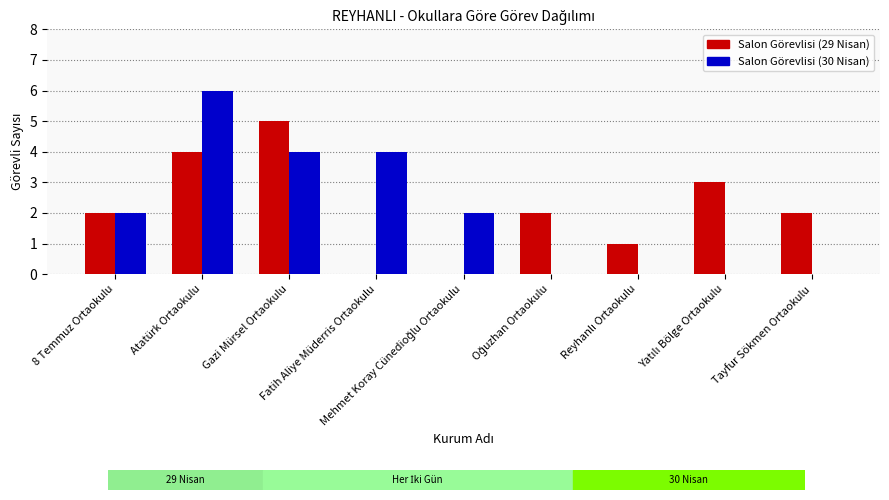

What is the greatest value displayed?

6